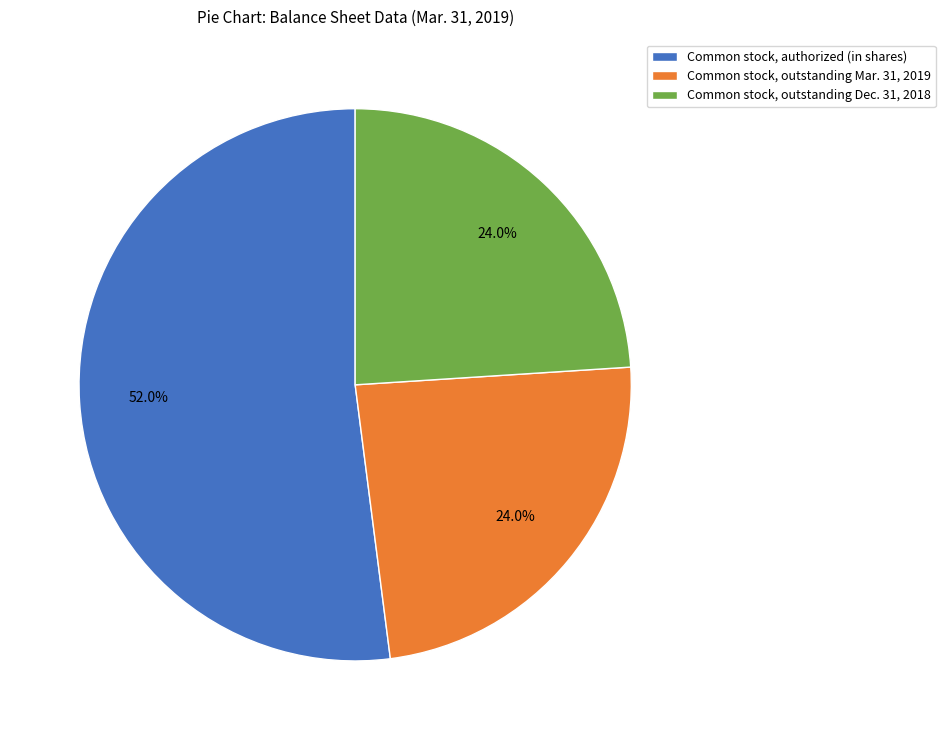

What percentage is NOT represented by Common stock, outstanding Mar. 31, 2019?

76.0%